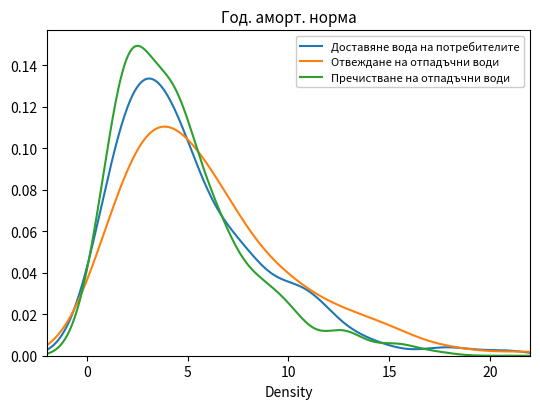

How many lines are shown in the chart?

3